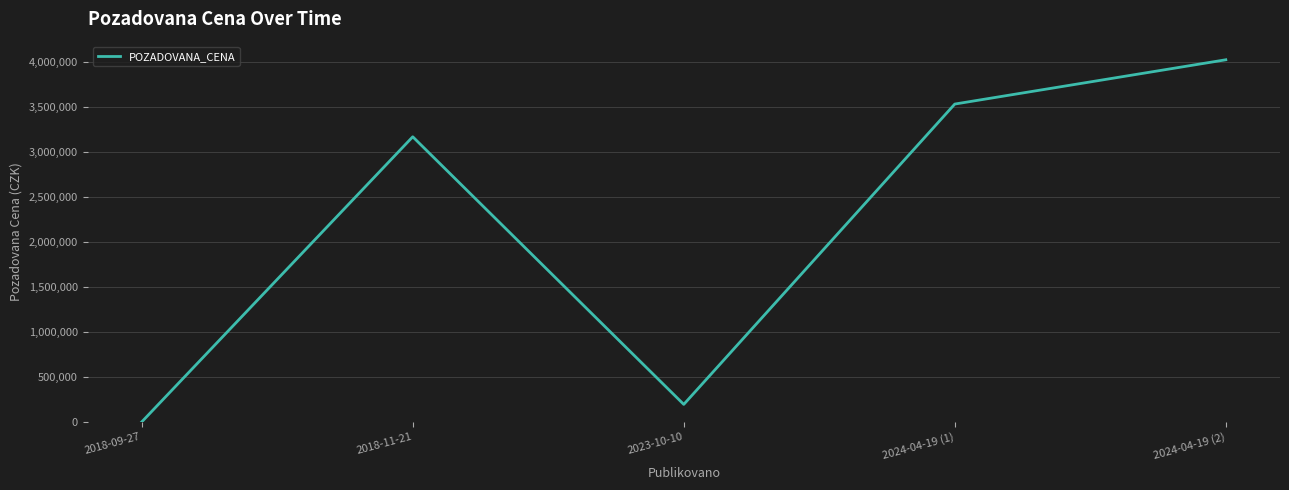

Which category has the highest value across all series?

2024-04-19 (2)